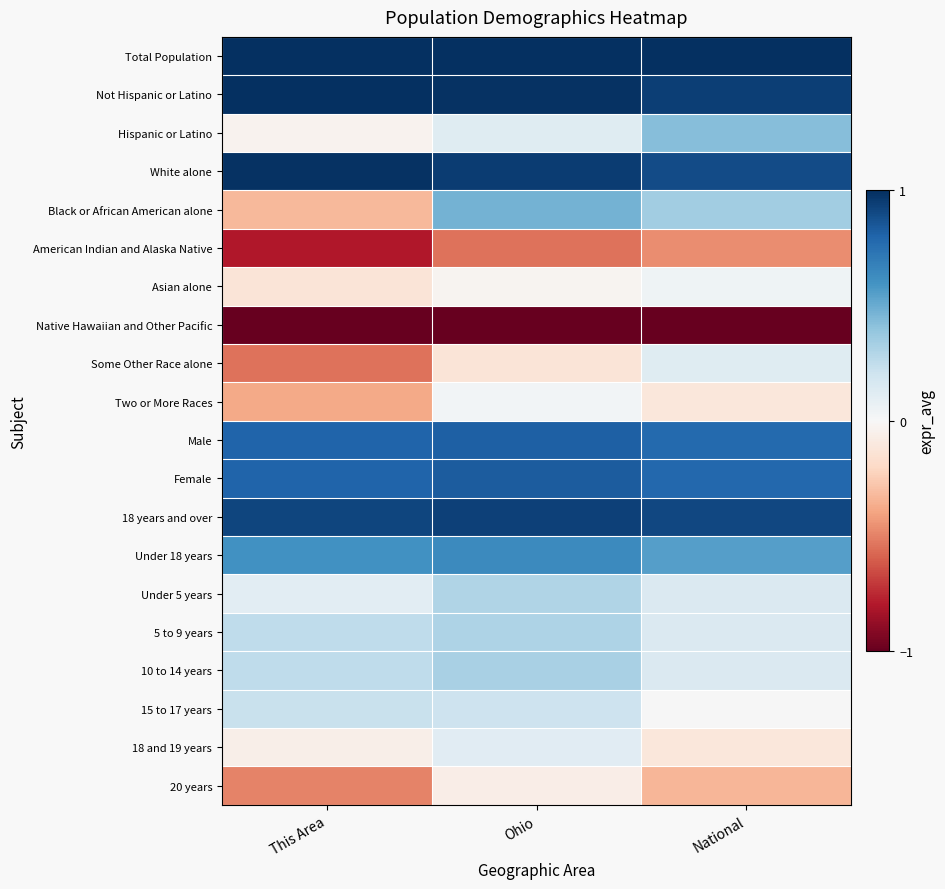

Between This Area and National, which is larger?

This Area